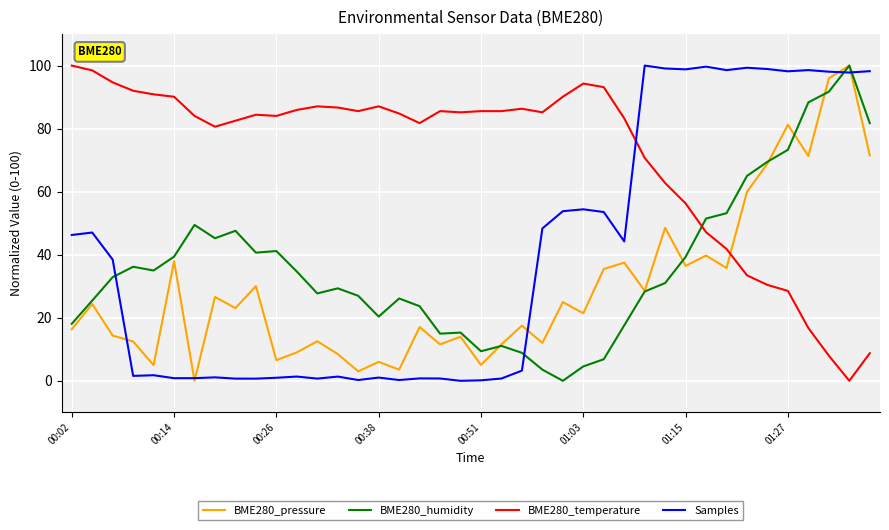

Which series has the largest total across all categories?

BME280_temperature